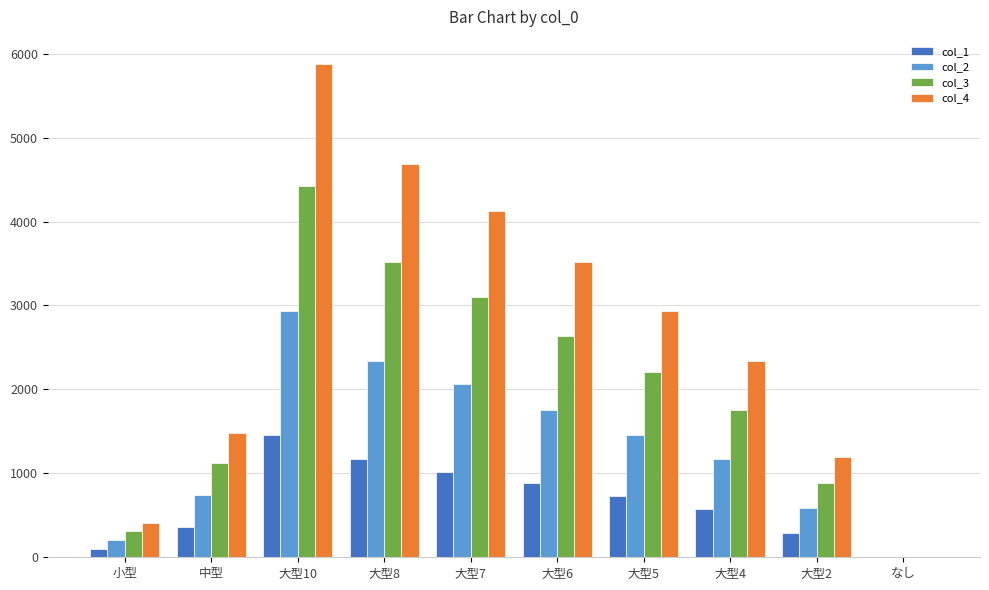

What is the greatest value displayed?

5880